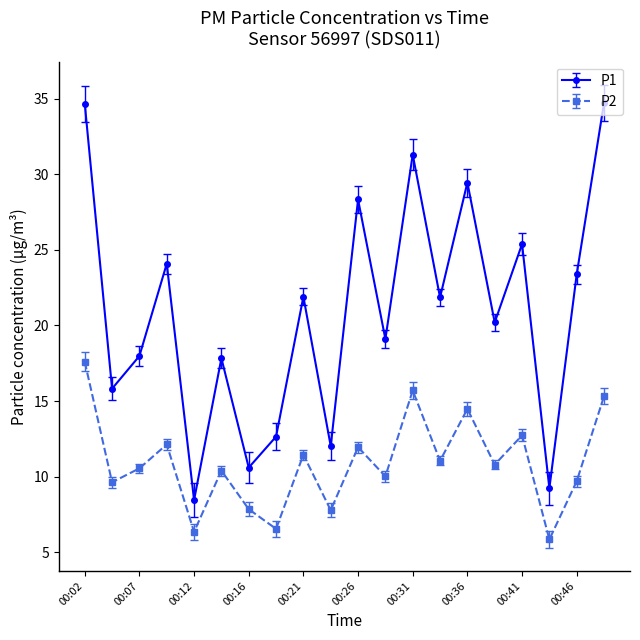

At how many categories does at least one series exceed 29?

4